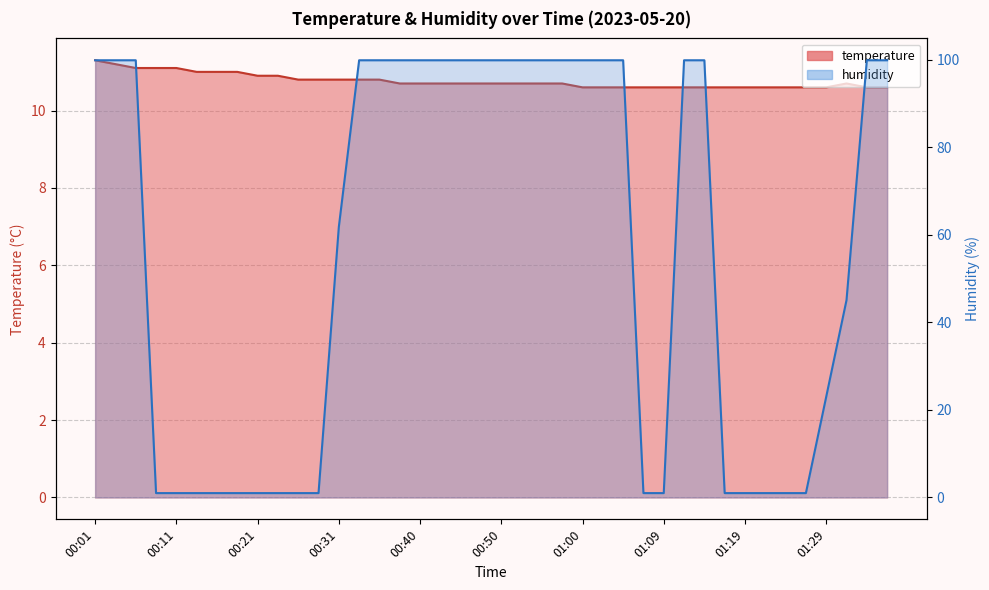

At which label does humidity reach its peak?

00:01